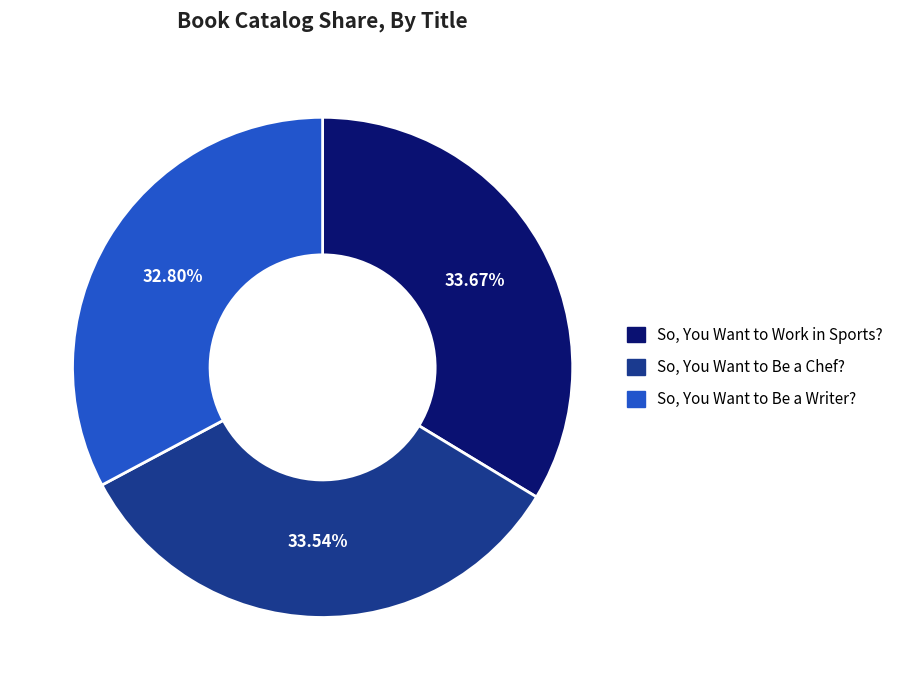

Which slice is the smallest?

So, You Want to Be a Writer?